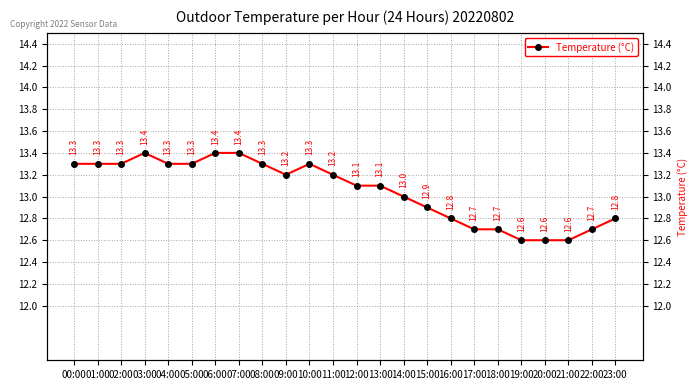

List the labels in order of value, largest first.

03:00, 06:00, 07:00, 00:00, 01:00, 02:00, 04:00, 05:00, 08:00, 10:00, 09:00, 11:00, 12:00, 13:00, 14:00, 15:00, 16:00, 23:00, 17:00, 18:00, 22:00, 19:00, 20:00, 21:00